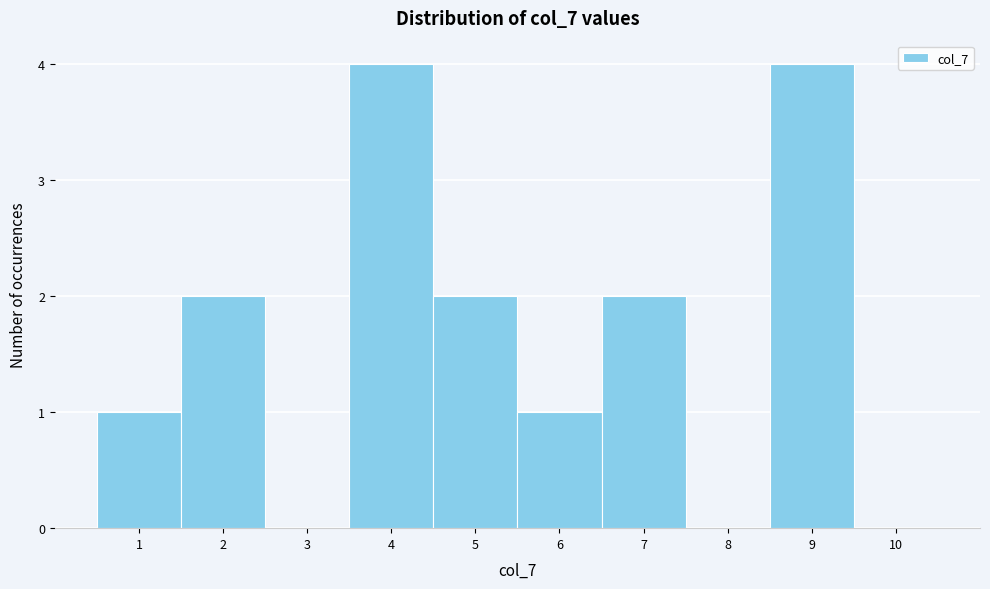

Reading left to right, list every bar in this chart as the range it spans on the x-axis followed by its height. The values are not printed on the chart, so give them approximately, as read against the axis.

0.5 to 1.5: 1
1.5 to 2.5: 2
2.5 to 3.5: 0
3.5 to 4.5: 4
4.5 to 5.5: 2
5.5 to 6.5: 1
6.5 to 7.5: 2
7.5 to 8.5: 0
8.5 to 9.5: 4
9.5 to 10.5: 0